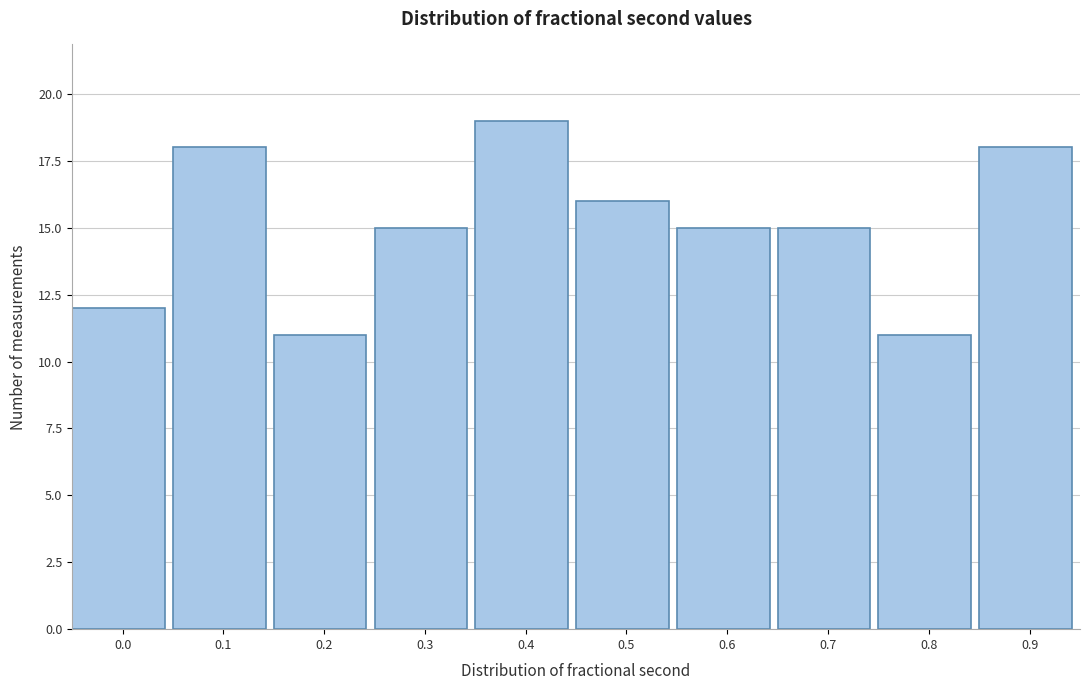

Reading right to left, what are all the values shown in this chart?

18	11	15	15	16	19	15	11	18	12